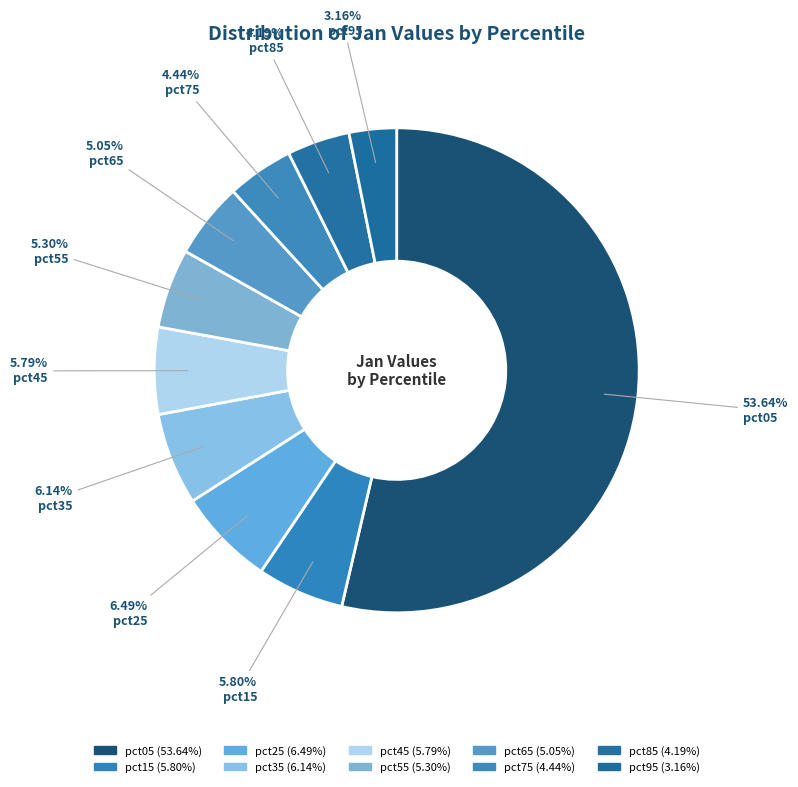

To the nearest percent, what is the combined percentage of pct95 and pct45?

9%